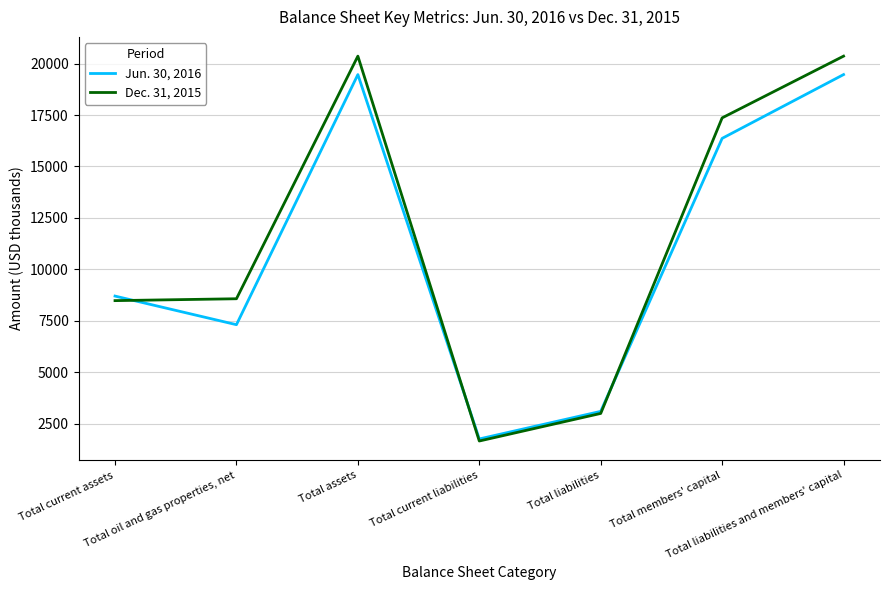

Rank the series by their average value, from lowest to highest.

Jun. 30, 2016, Dec. 31, 2015